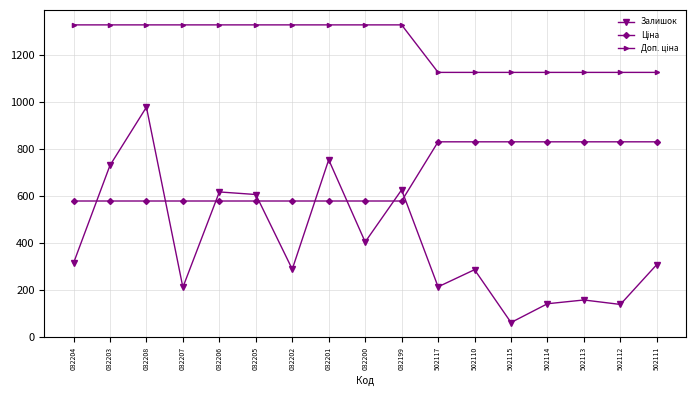

What is the difference between the Залишок values at 032207 and 032208?

767.0